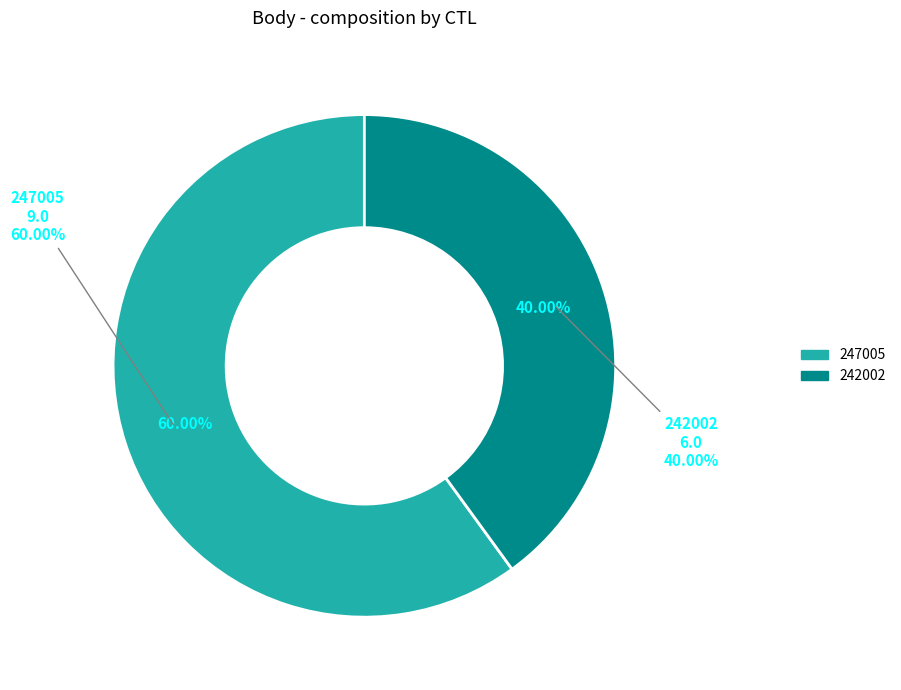

Is 247005 the majority of the pie?

Yes